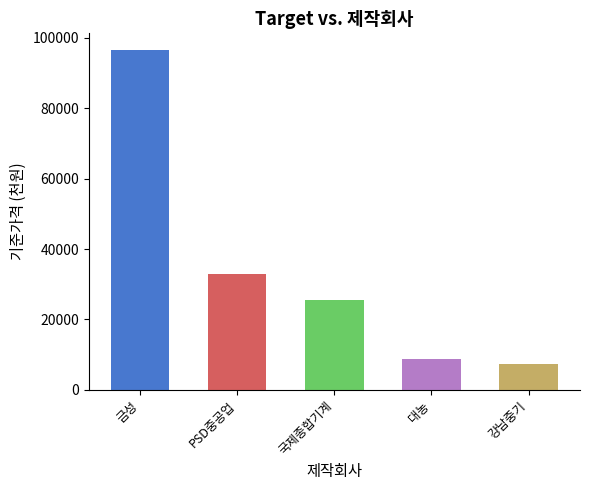

The chart shows a value of 96500.0 at 금성. True or false?

True